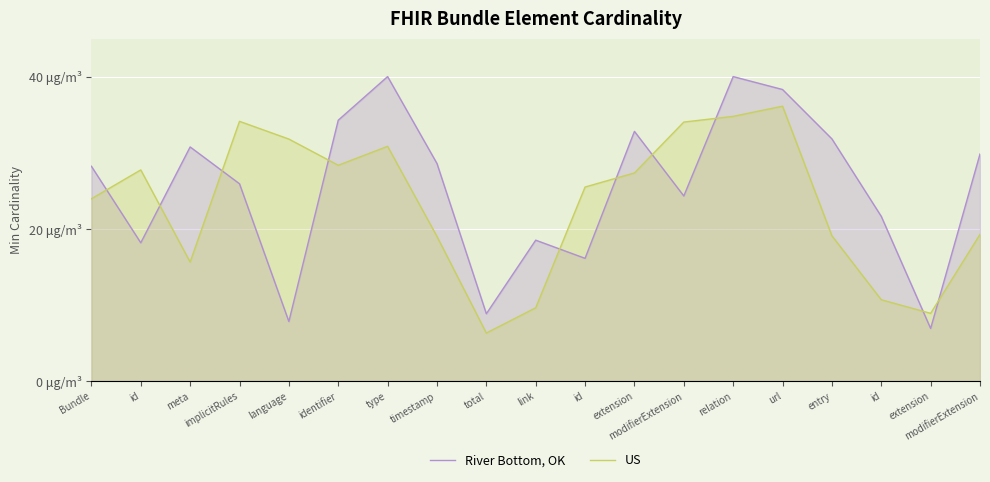

What is the total value across all series at timestamp?

47.6